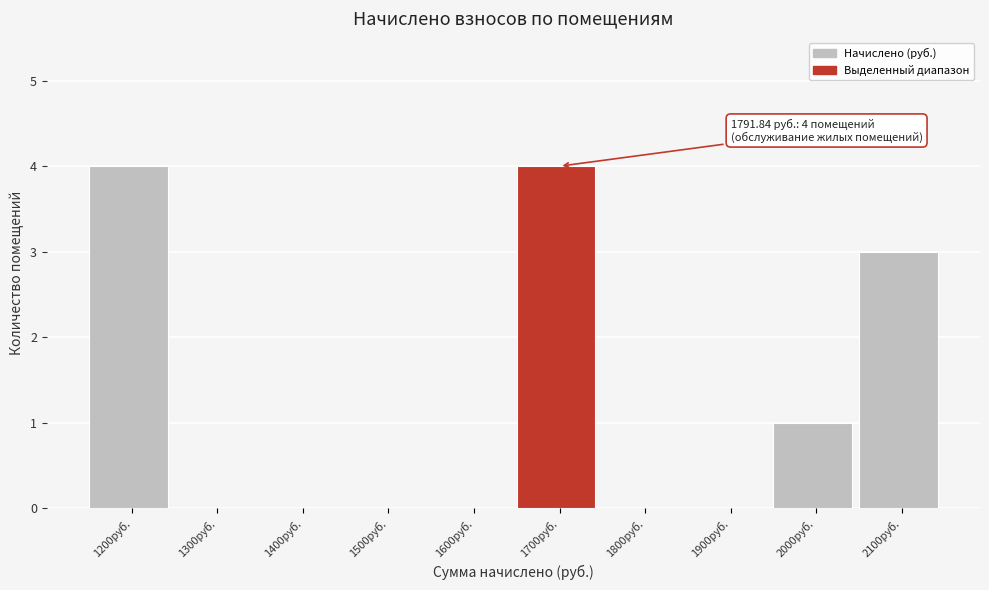

Reading left to right, extract all data points from this chart.

1200руб.=4	1300руб.=0	1400руб.=0	1500руб.=0	1600руб.=0	1700руб.=4	1800руб.=0	1900руб.=0	2000руб.=1	2100руб.=3